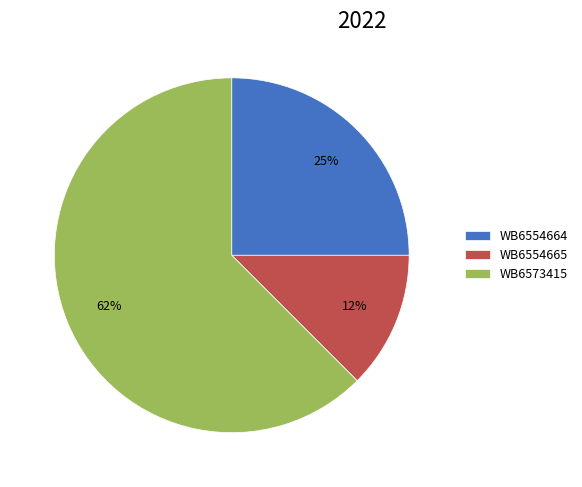

Is there a majority slice in this chart?

Yes